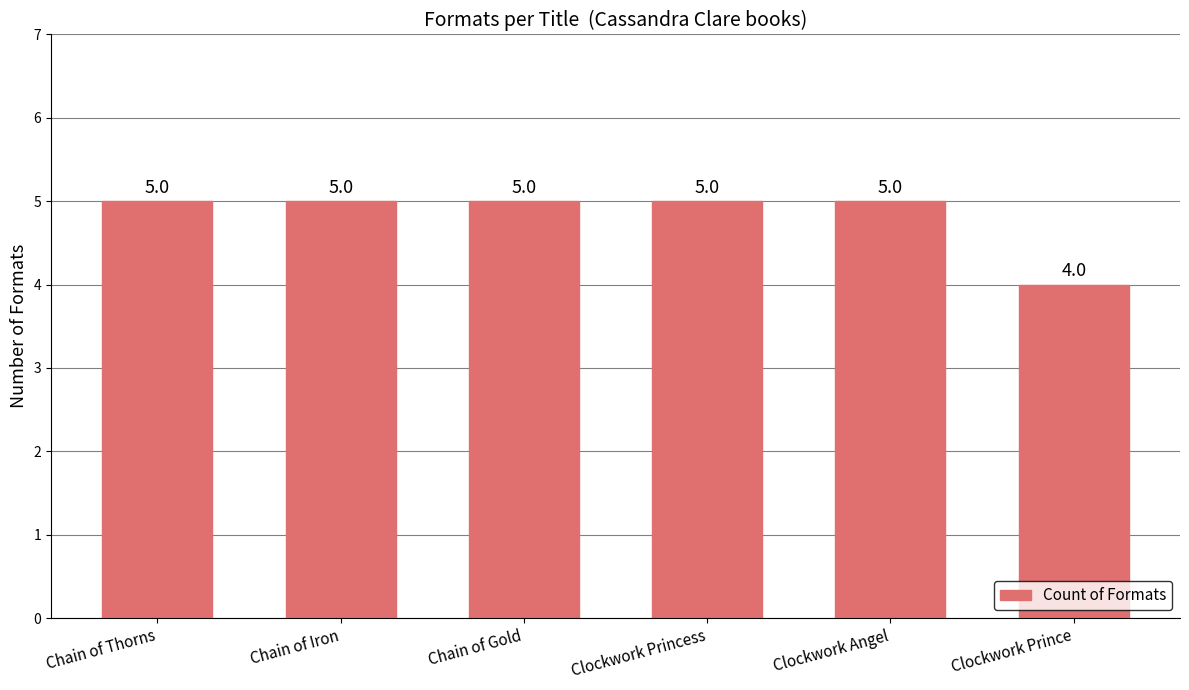

What is the sum of all values?

29